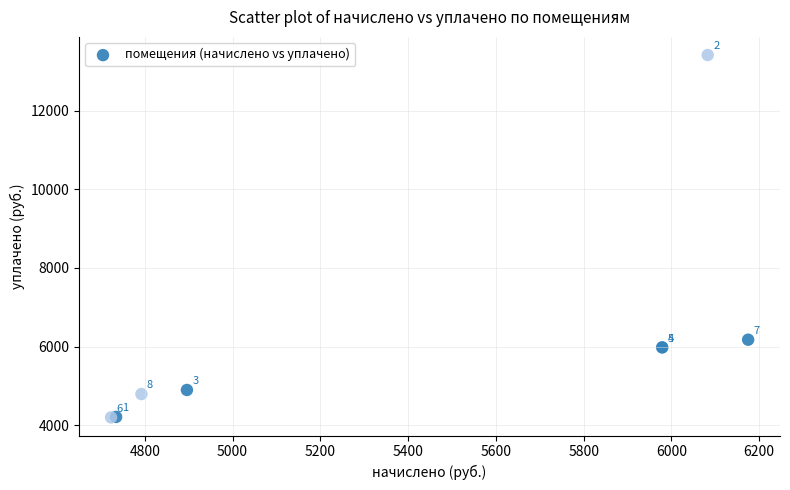

What Y value in the scatter plot is closest to 8806?

6174.7